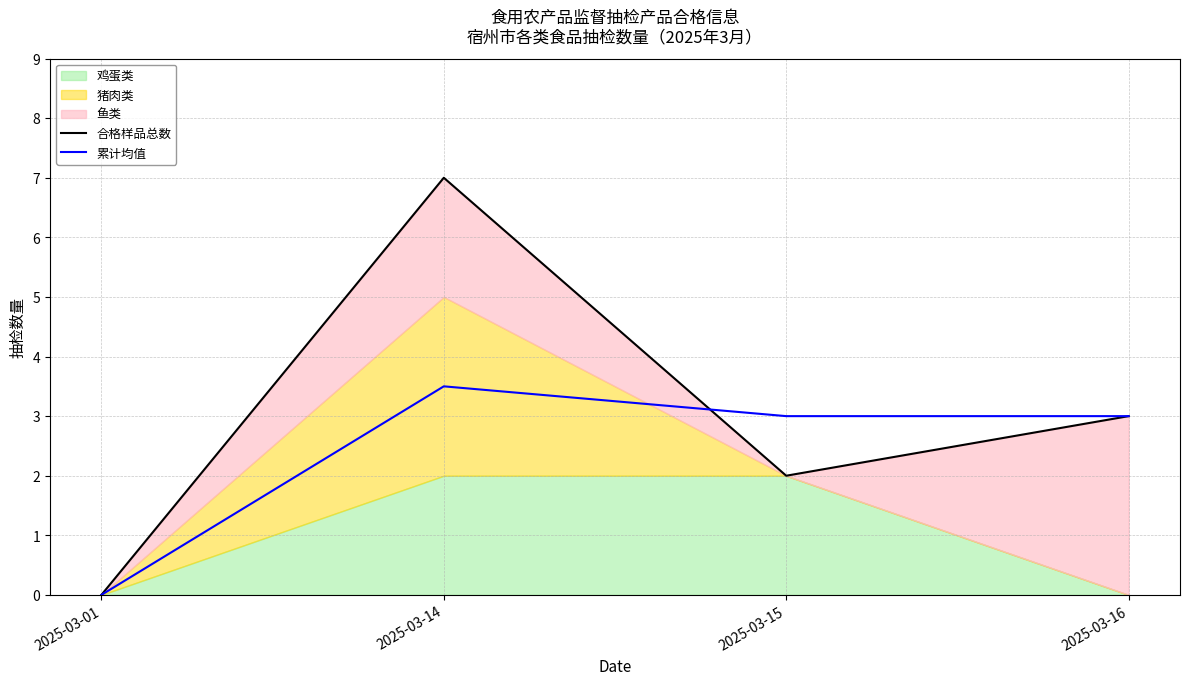

Where does the 累计均值 series first go above 3?

2025-03-14